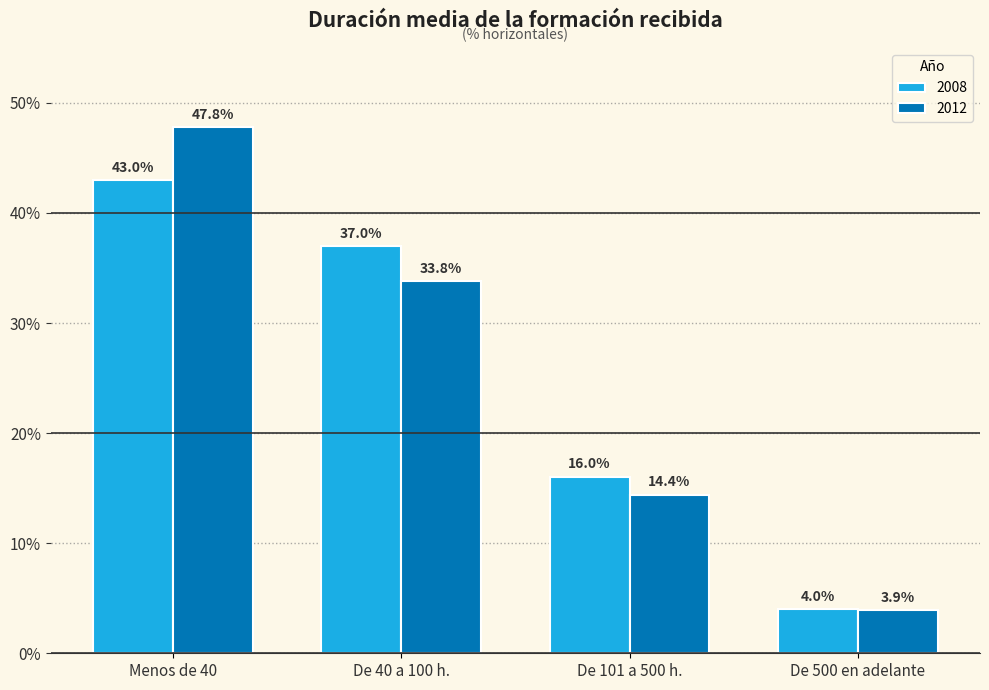

List the series in order of their peak value, lowest first.

2008, 2012